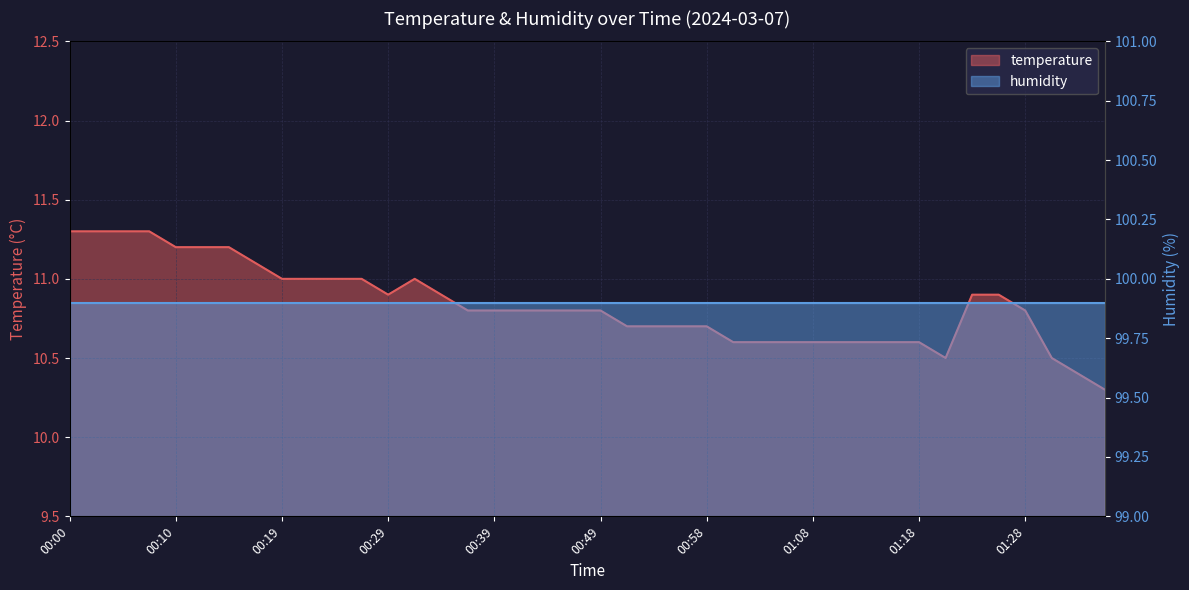

What is the label of the 31st point from the left?

01:13